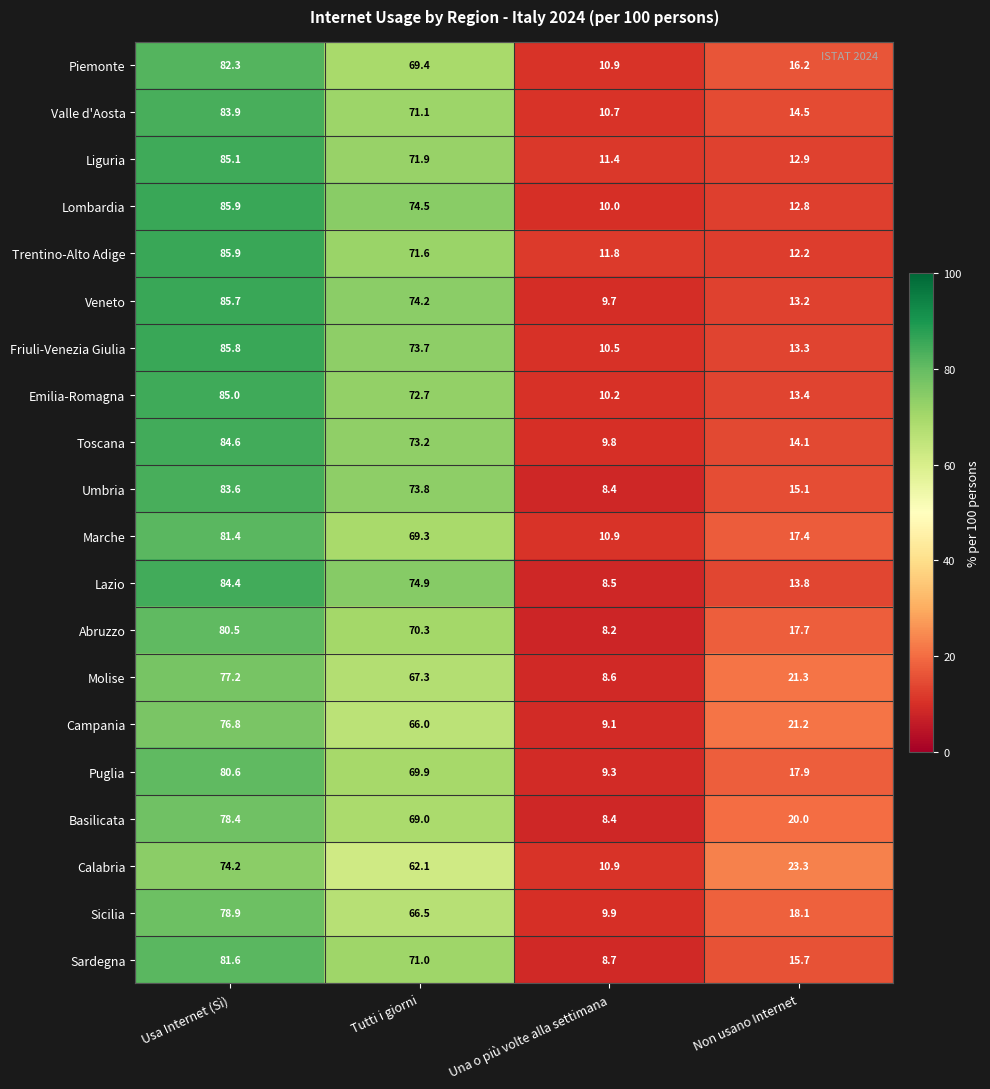

What is the difference between the maximum and second lowest values in the Valle d'Aosta series?

69.4